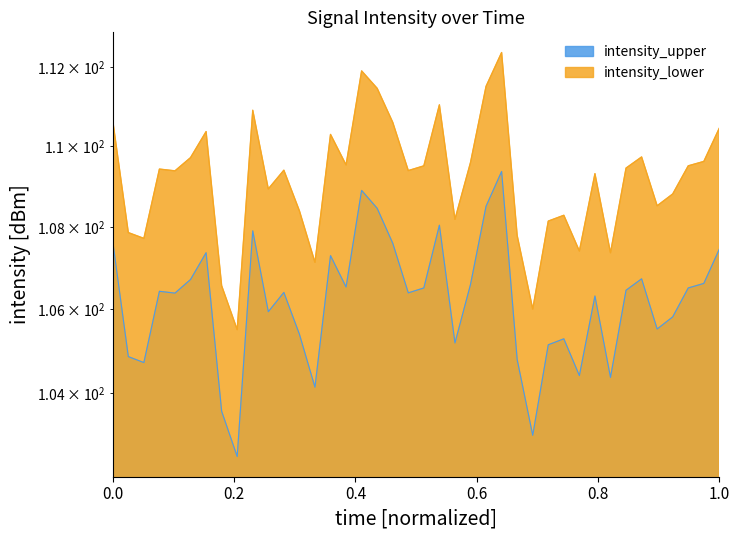

What is the spread (max minus min) of values at 1.0?

3.0